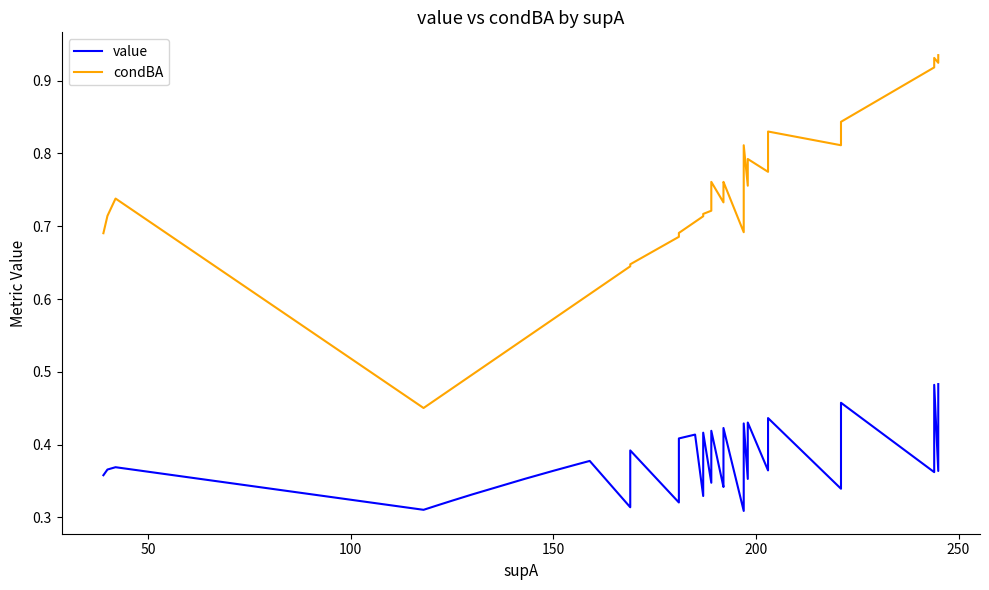

Which series has the largest total across all categories?

condBA